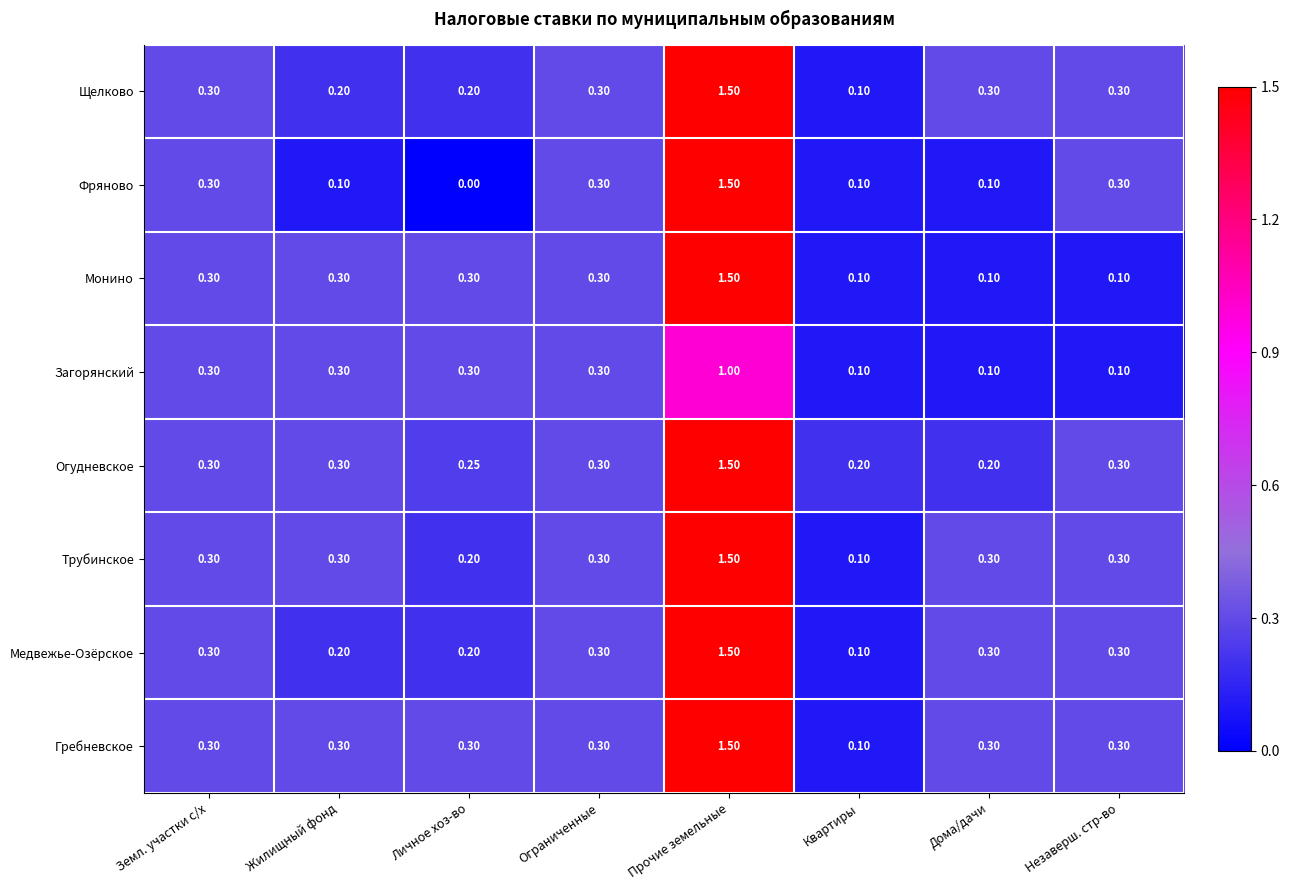

At which category is the sum across all series the highest?

Прочие земельные